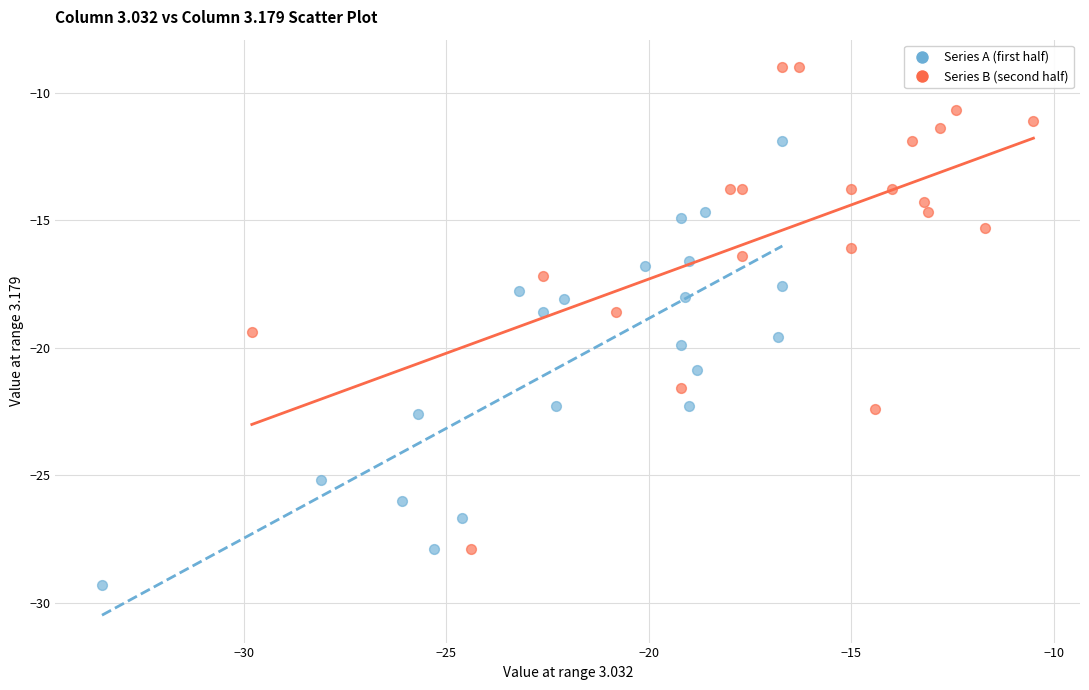

Which series contains the highest Y value?

Series B (second half)